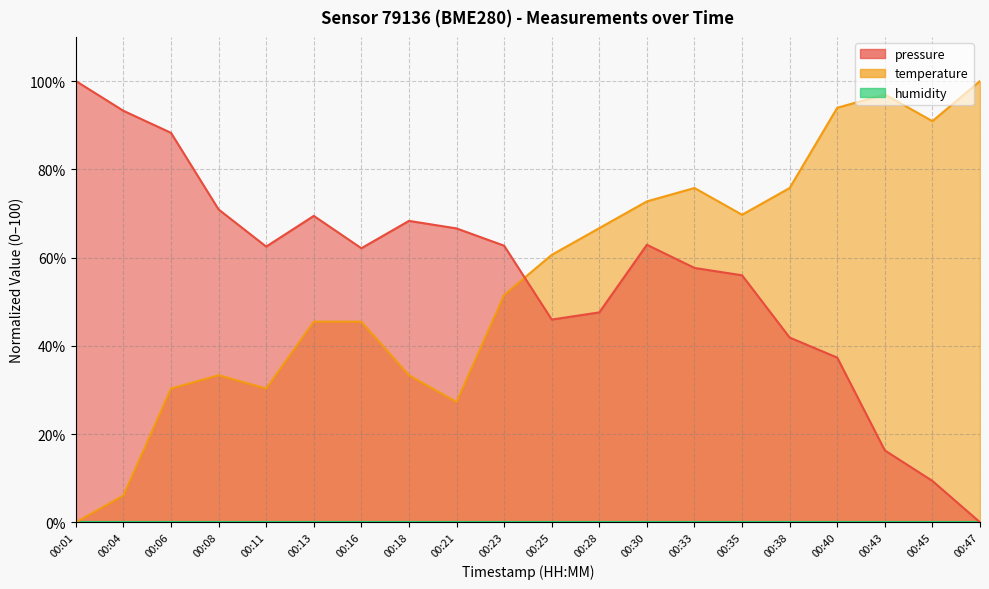

Between 00:33 and 00:40, which series saw the biggest shift?

pressure